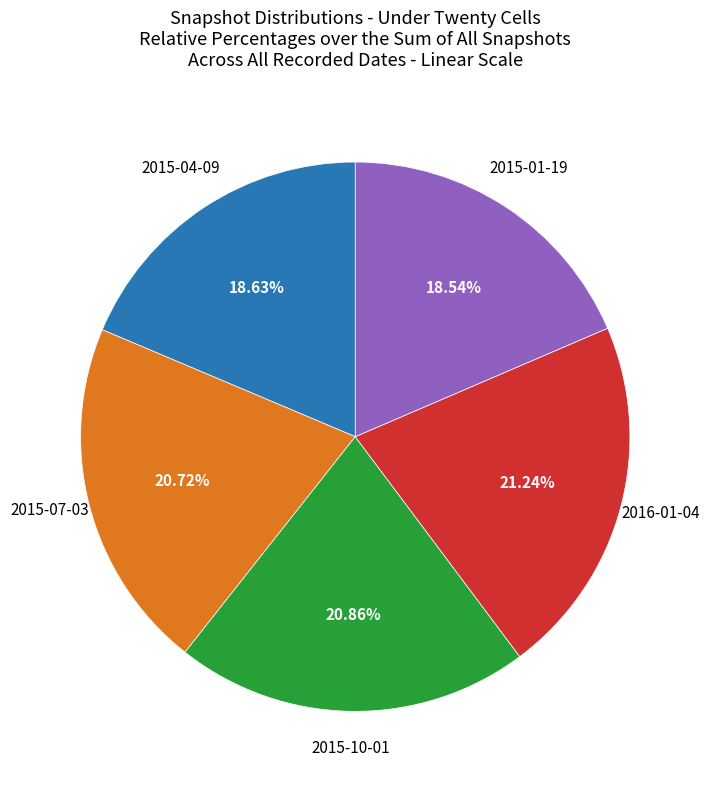

Does any single category account for the majority?

No